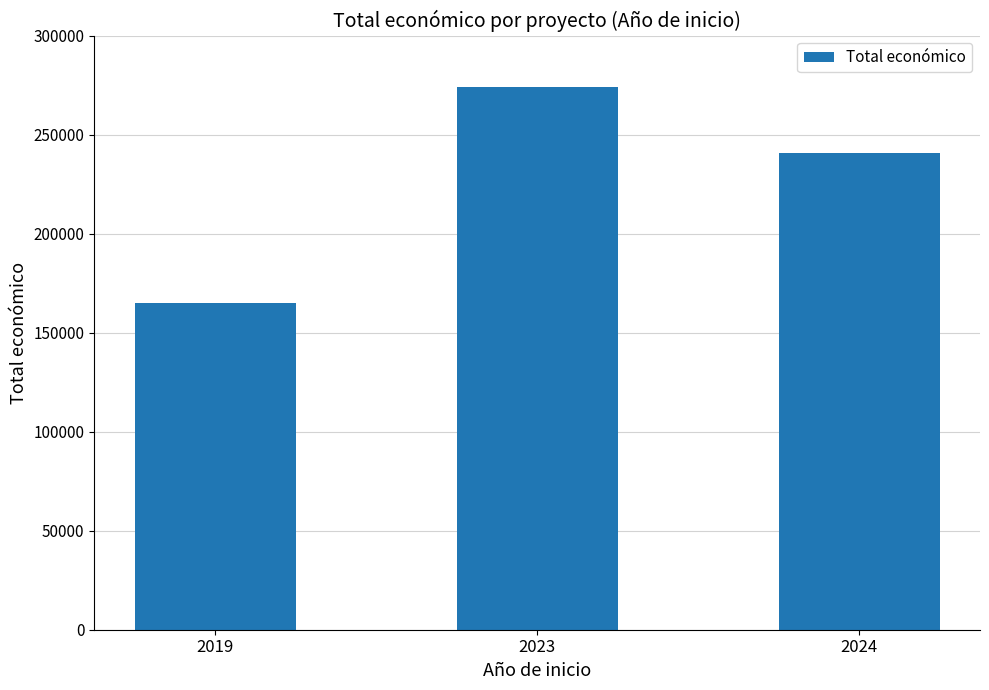

The value at 2024 is 240724. True or false?

True